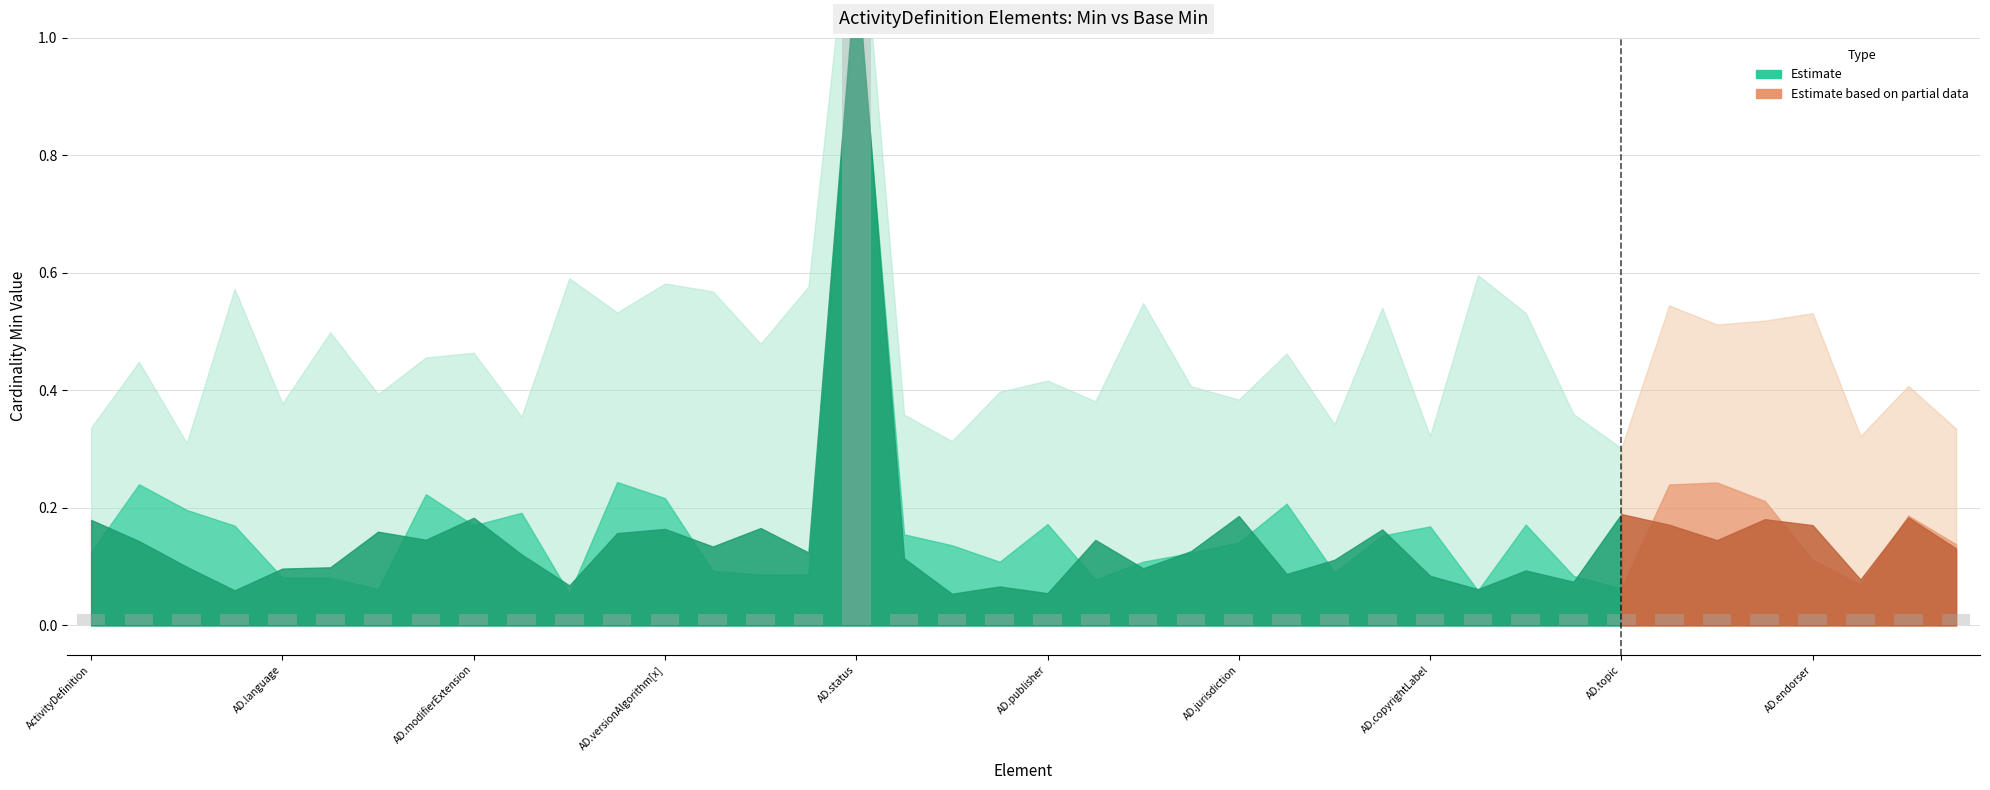

Rank the series by their maximum value, from lowest to highest.

Min, Base Min